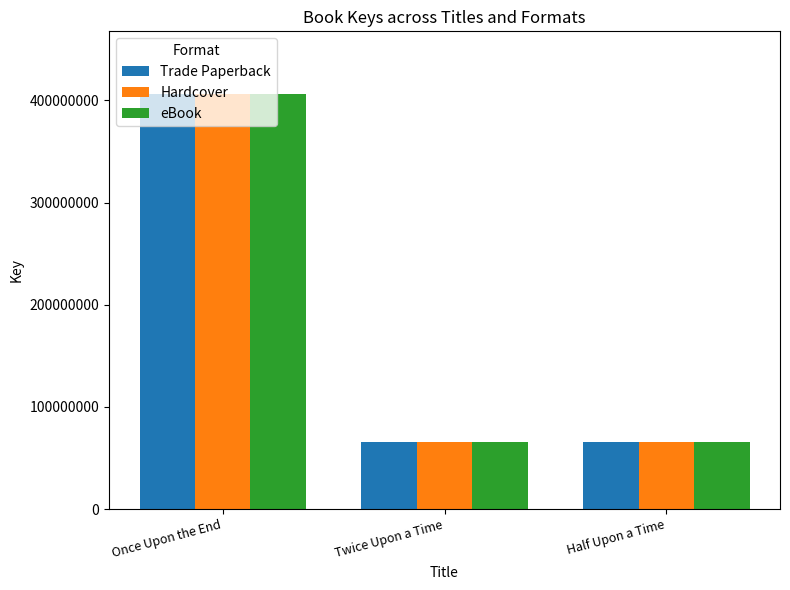

What are all the series names shown in the legend?

Trade Paperback, Hardcover, eBook